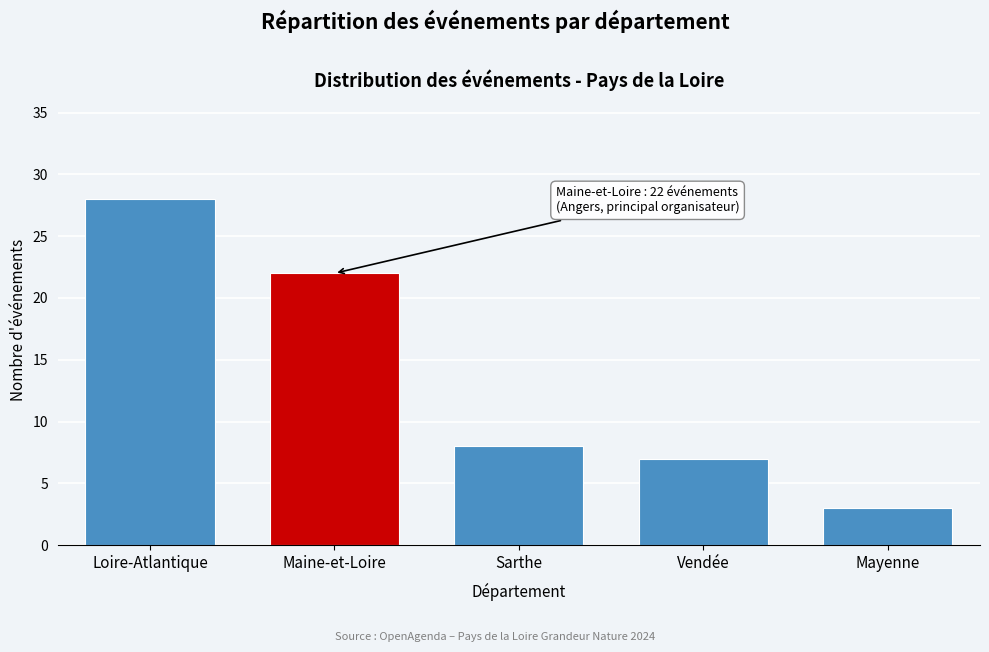

Reading right to left, what are all the values shown in this chart?

3	7	8	22	28